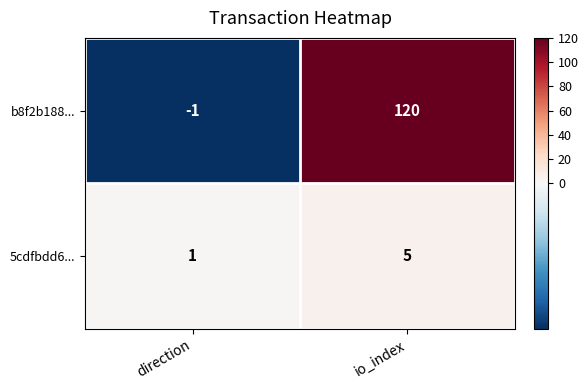

Which series has the largest range (max minus min)?

b8f2b188...